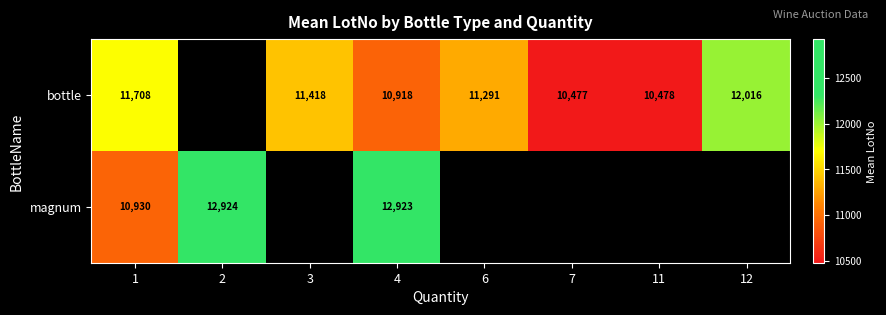

Between 1 and 4, which series saw the biggest shift?

magnum